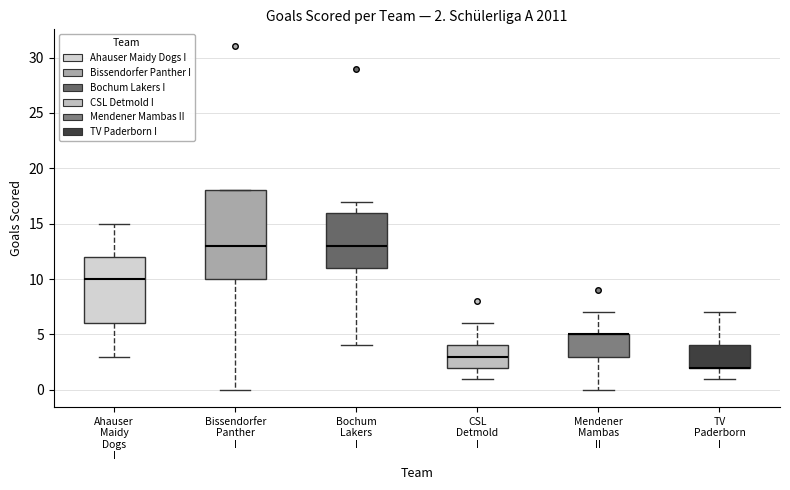

Comparing the boxes themselves (not the whiskers), which one is the tallest?

Bissendorfer Panther I